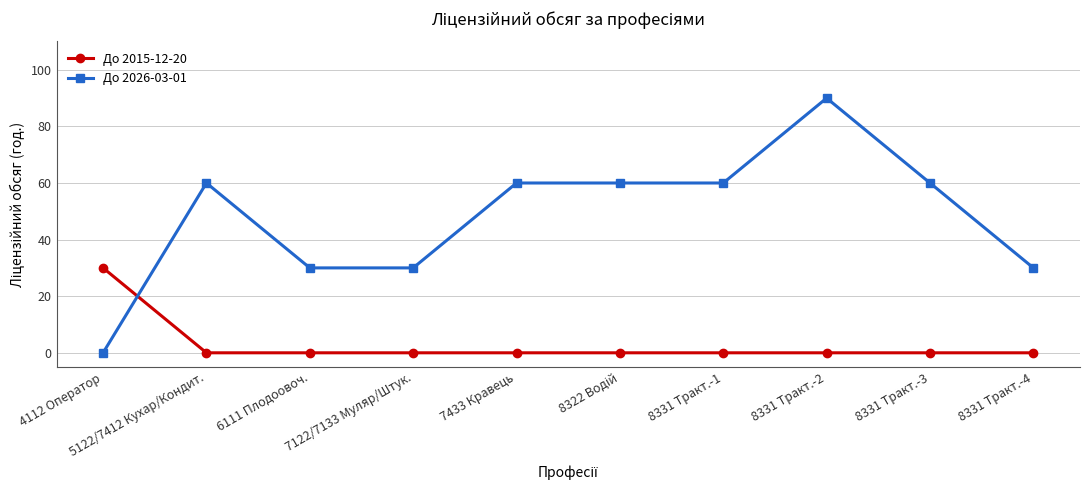

What are all the series names shown in the legend?

До 2015-12-20, До 2026-03-01